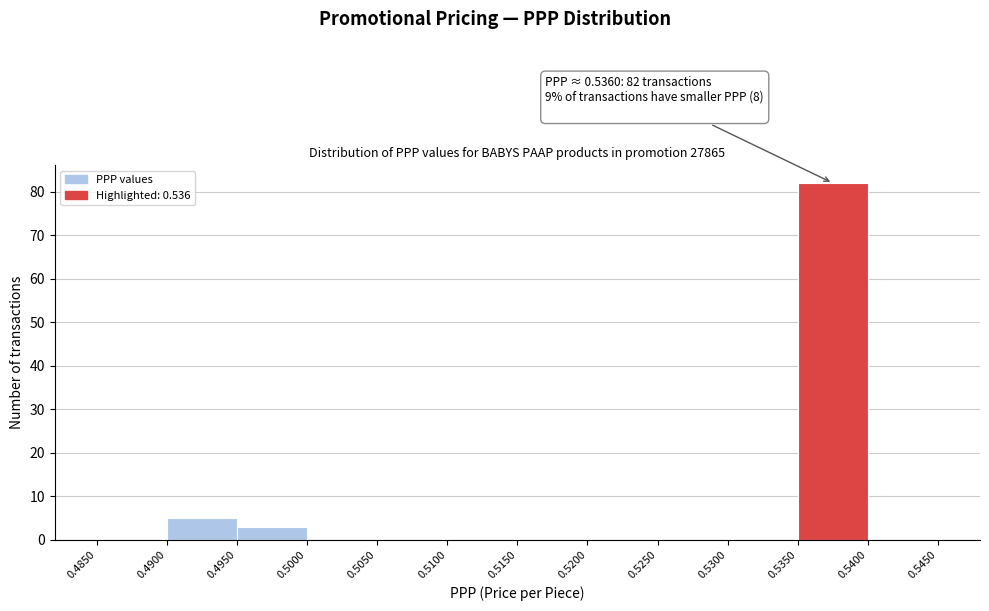

Over which range of the x-axis is the bar tallest?

0.5350 to 0.5400